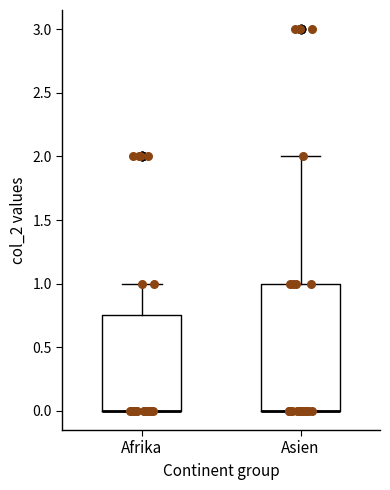

Which box is the tallest, from its lower edge to its upper edge?

Asien